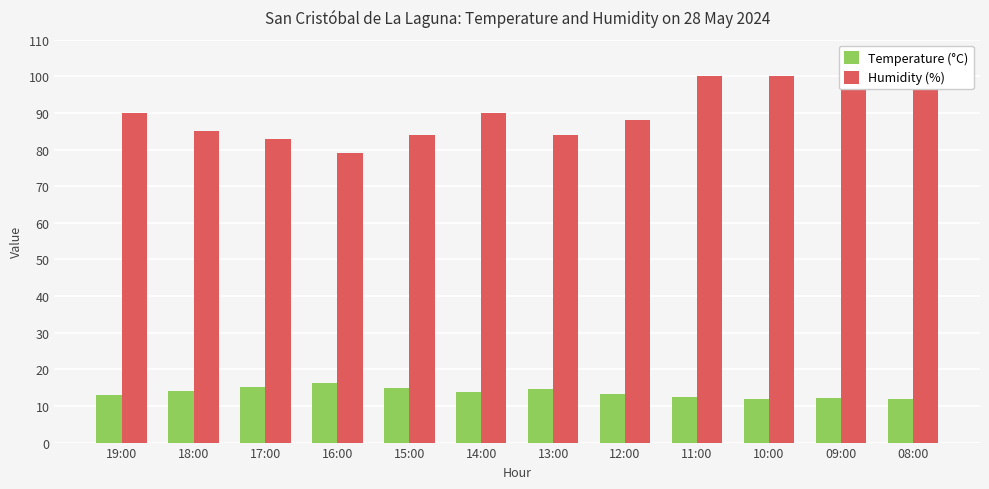

Rank the series by their average value, from lowest to highest.

Temperature (°C), Humidity (%)